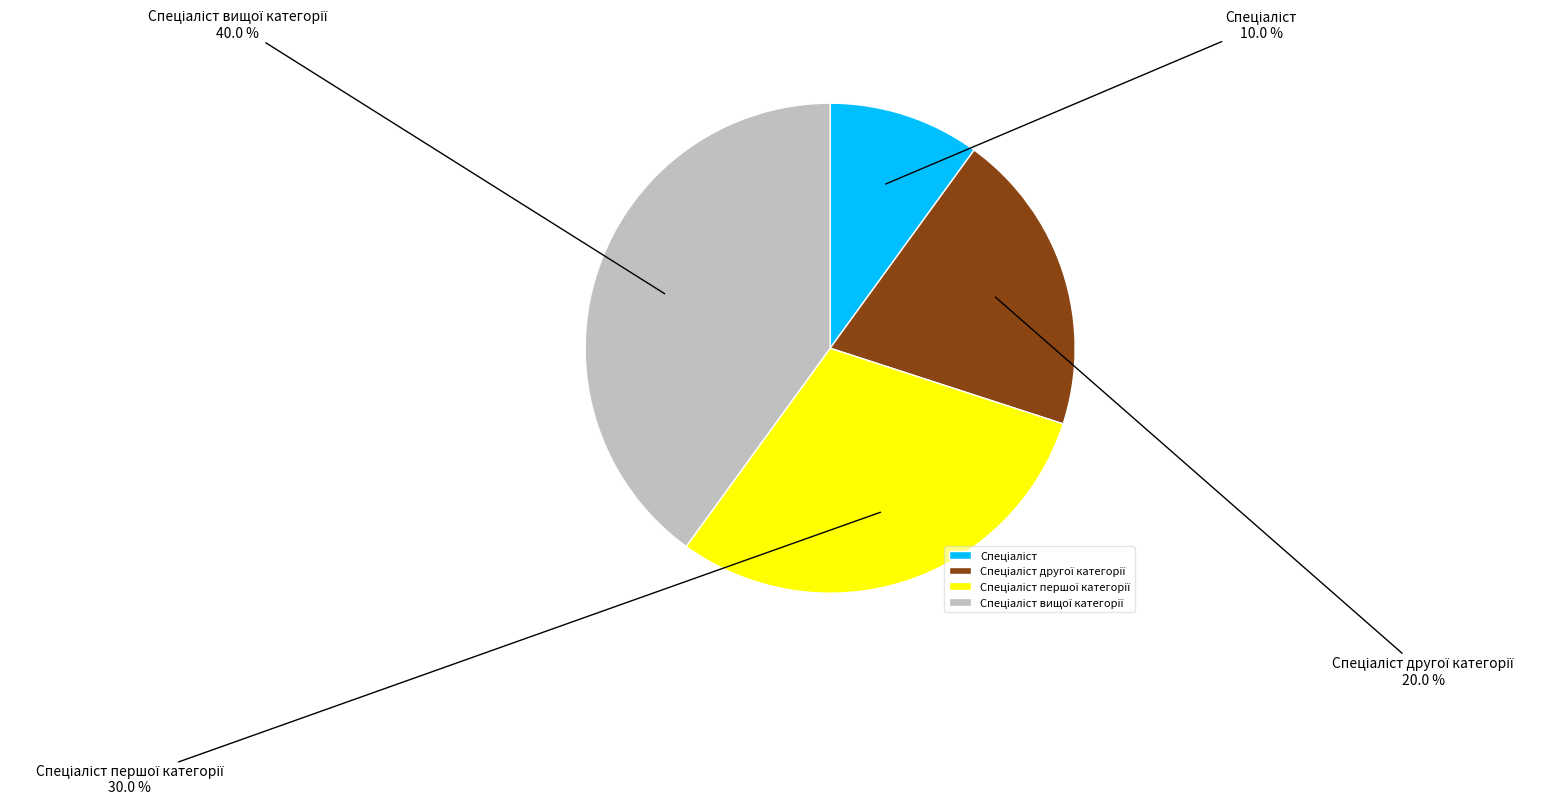

To the nearest percent, what is the difference between the largest and smallest slice percentages?

30%